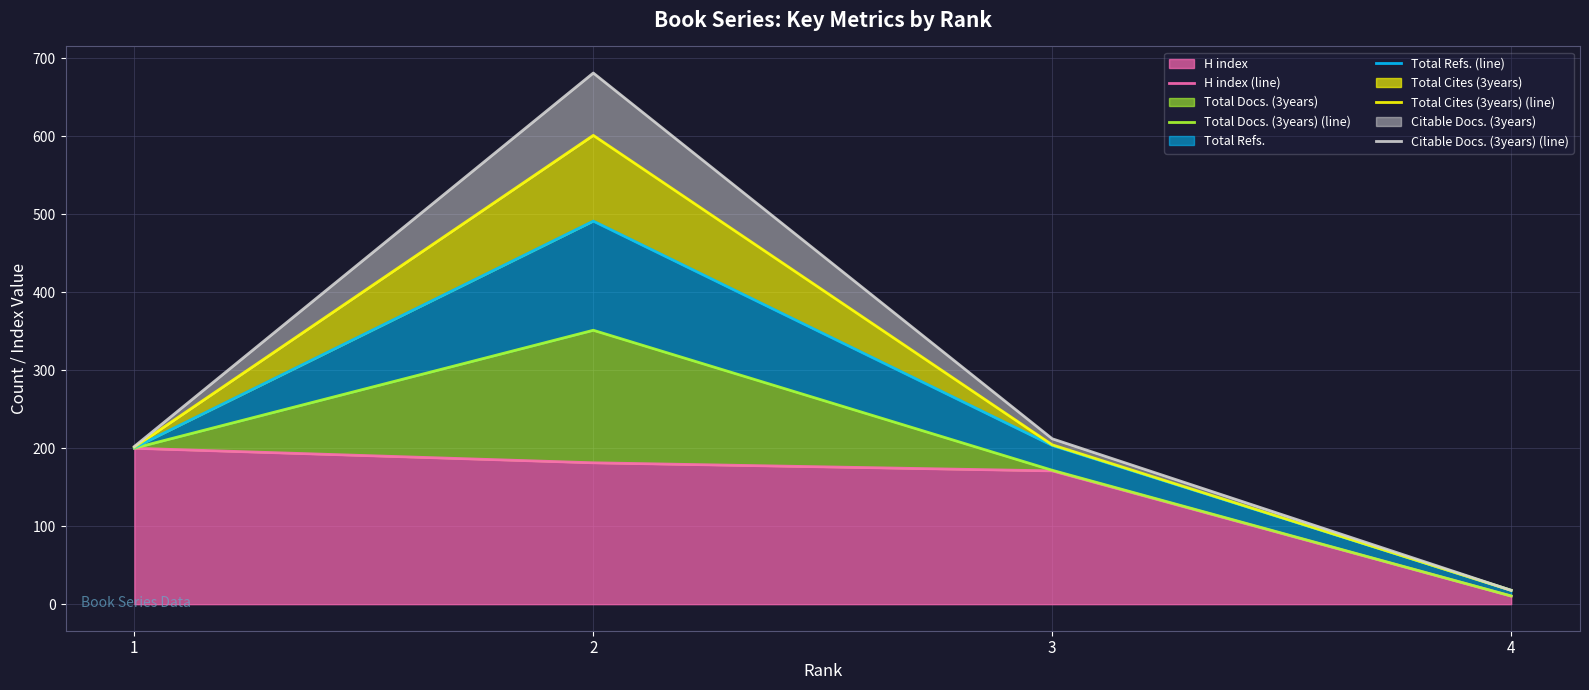

At how many categories does at least one series exceed 596?

1